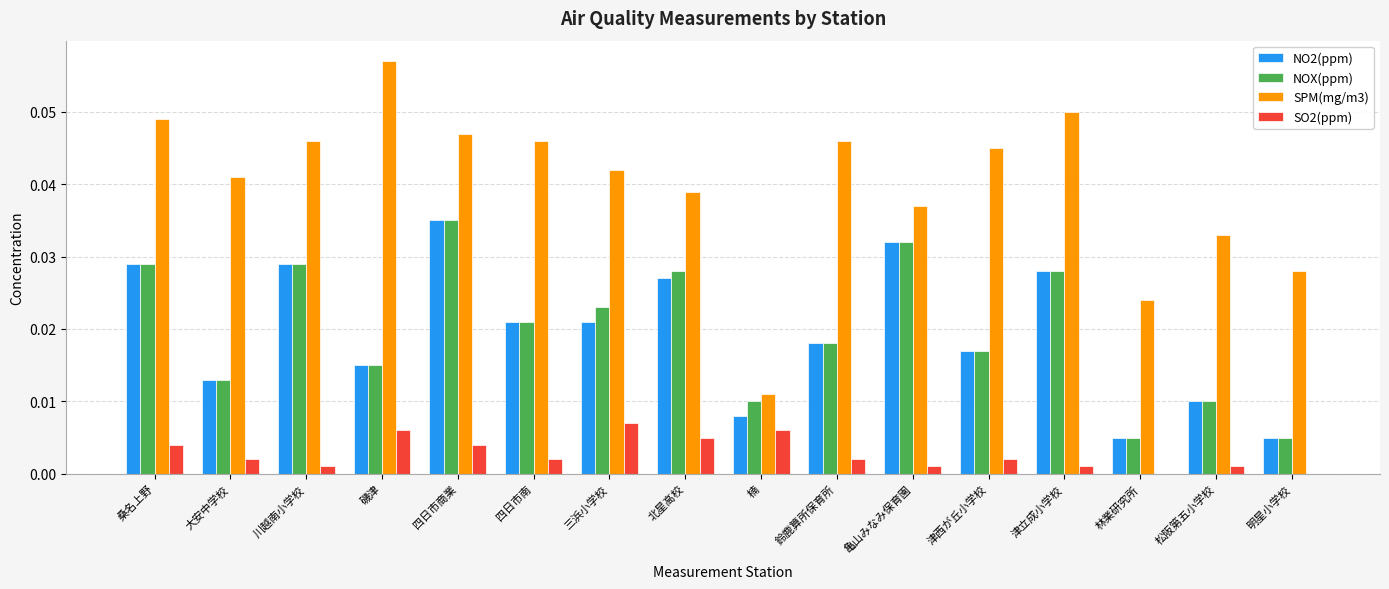

True or false: NOX(ppm) has a value of 0.0 at 明星小学校.

True